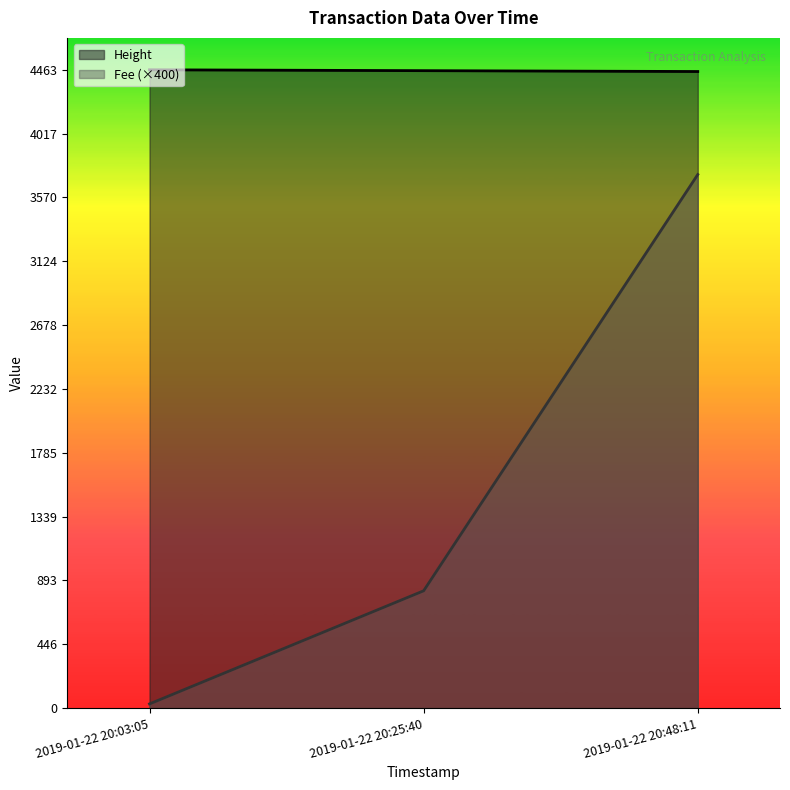

At 2019-01-22 20:48:11, list the series in order from largest to smallest.

Height, Fee (×400)